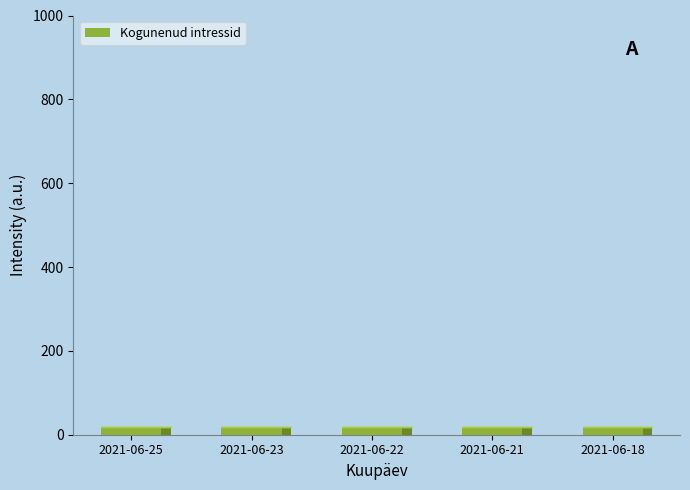

List the labels in order of value, smallest first.

2021-06-18, 2021-06-21, 2021-06-22, 2021-06-23, 2021-06-25